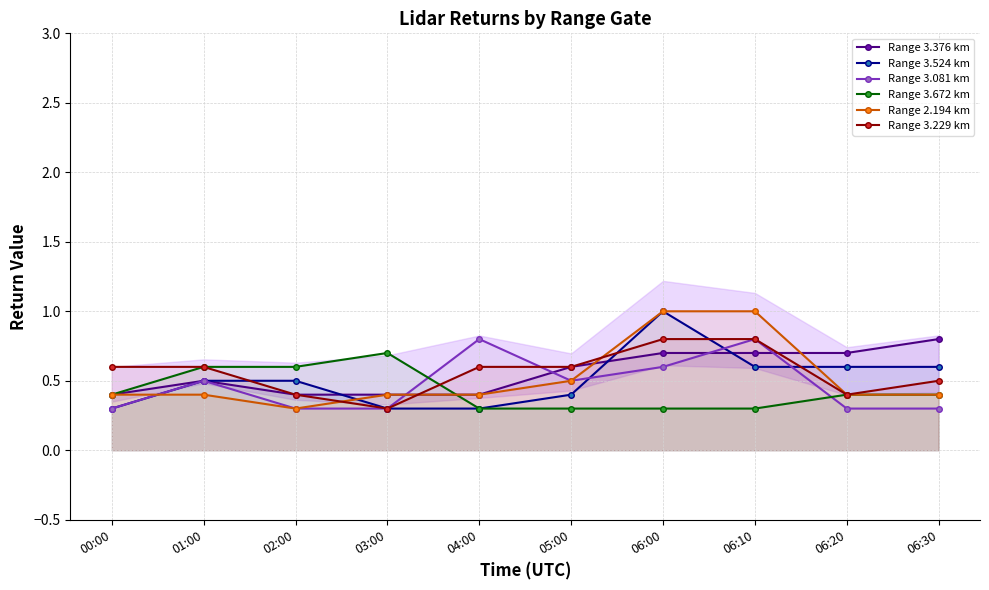

How many interior local peaks does the Range 3.376 km series have?

1